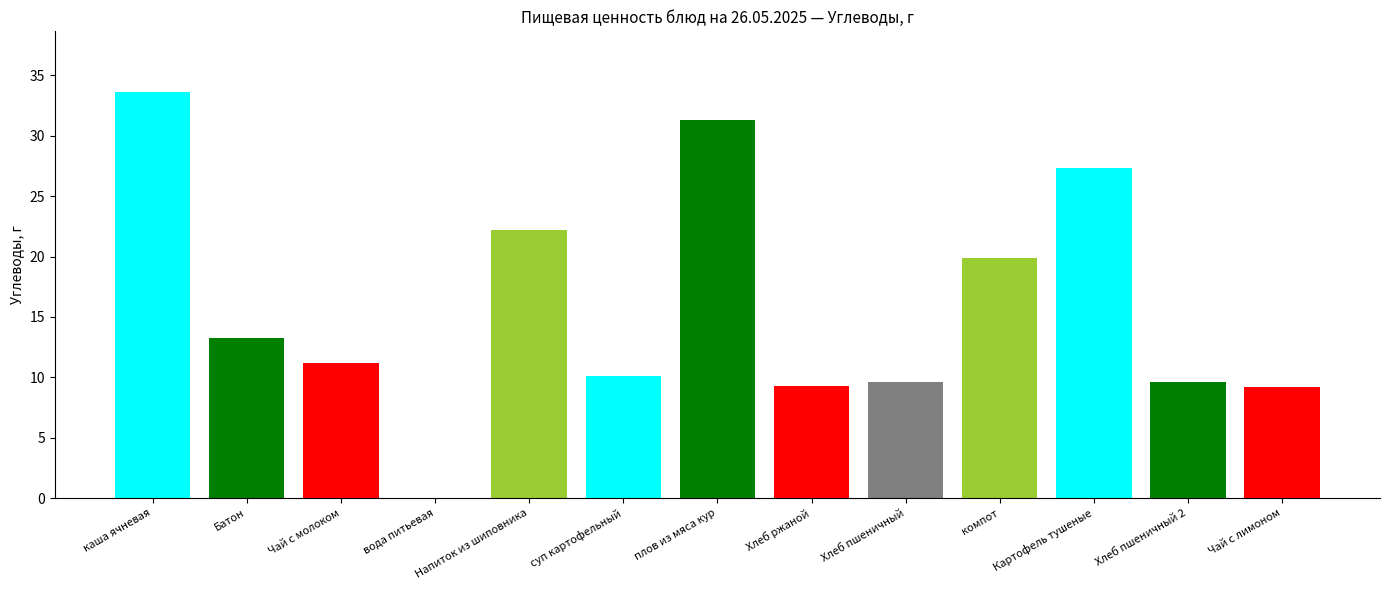

Which series has the largest total across all categories?

Углеводы, г